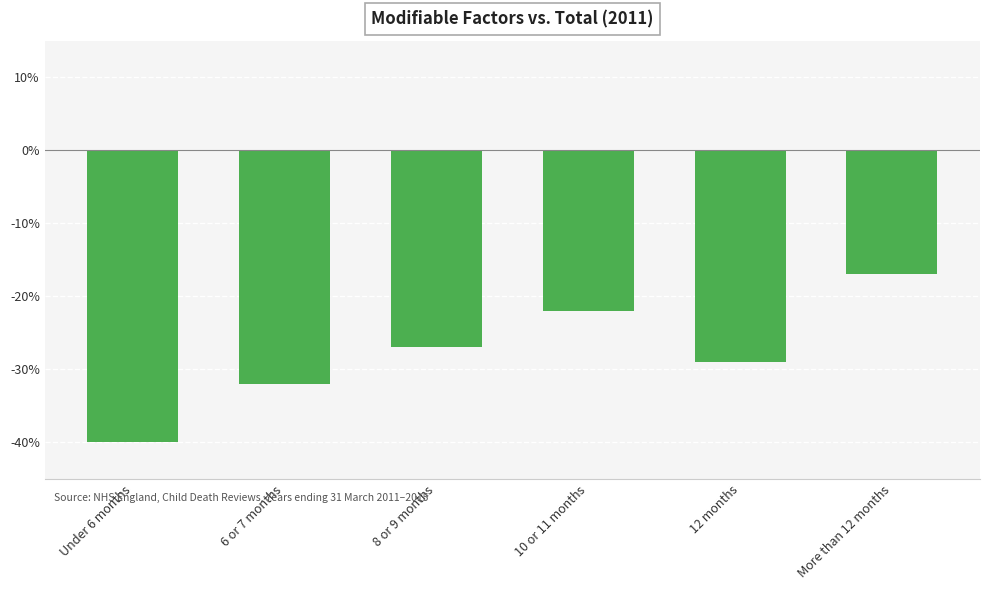

Which label corresponds to the largest value in the chart?

More than 12 months